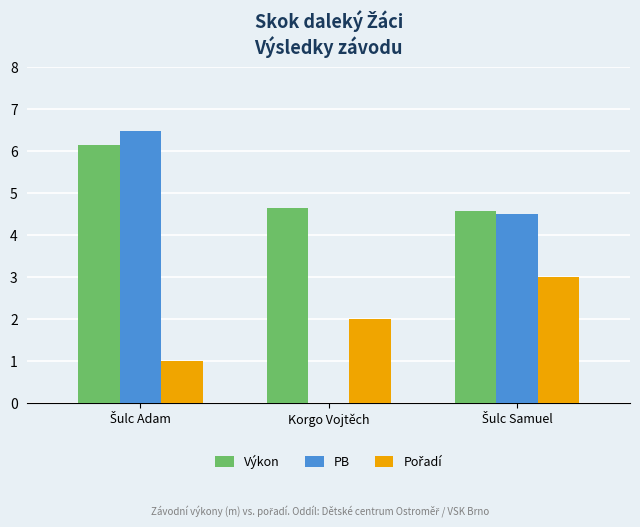

What is the total value across all series at Korgo Vojtěch?

6.6